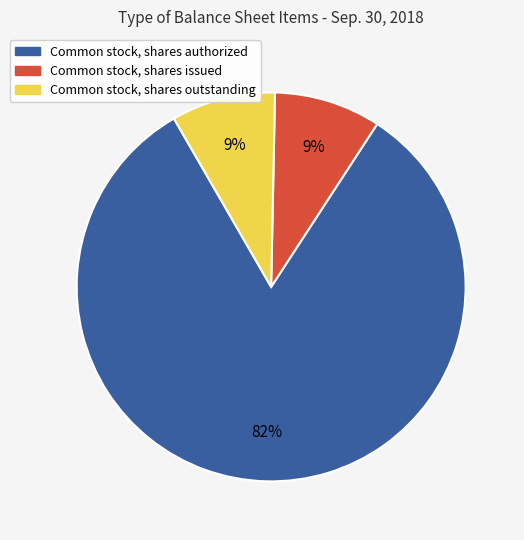

Combined, do Common stock, shares authorized and Common stock, shares outstanding account for over 50%?

Yes